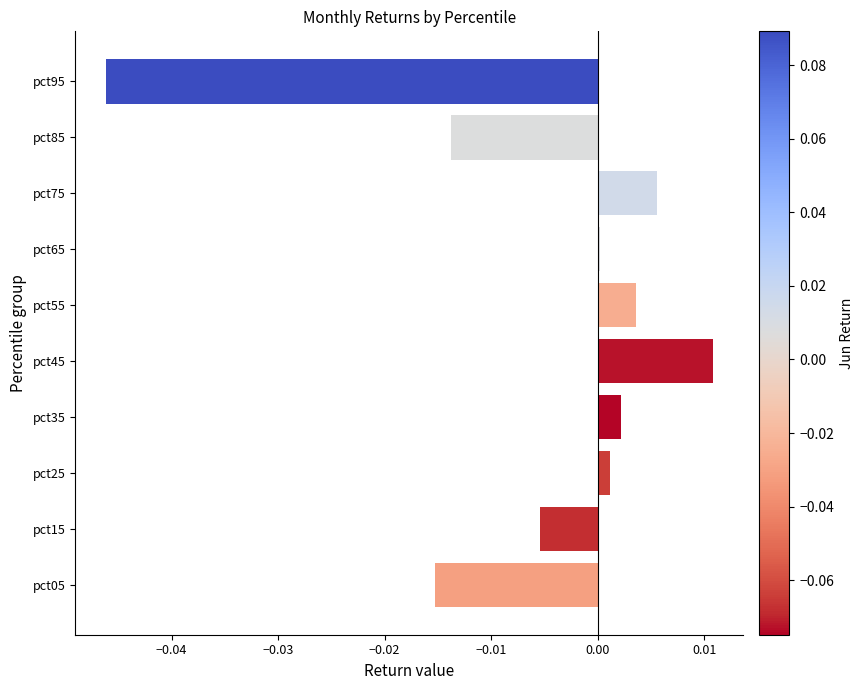

How many distinct data groups are displayed?

1